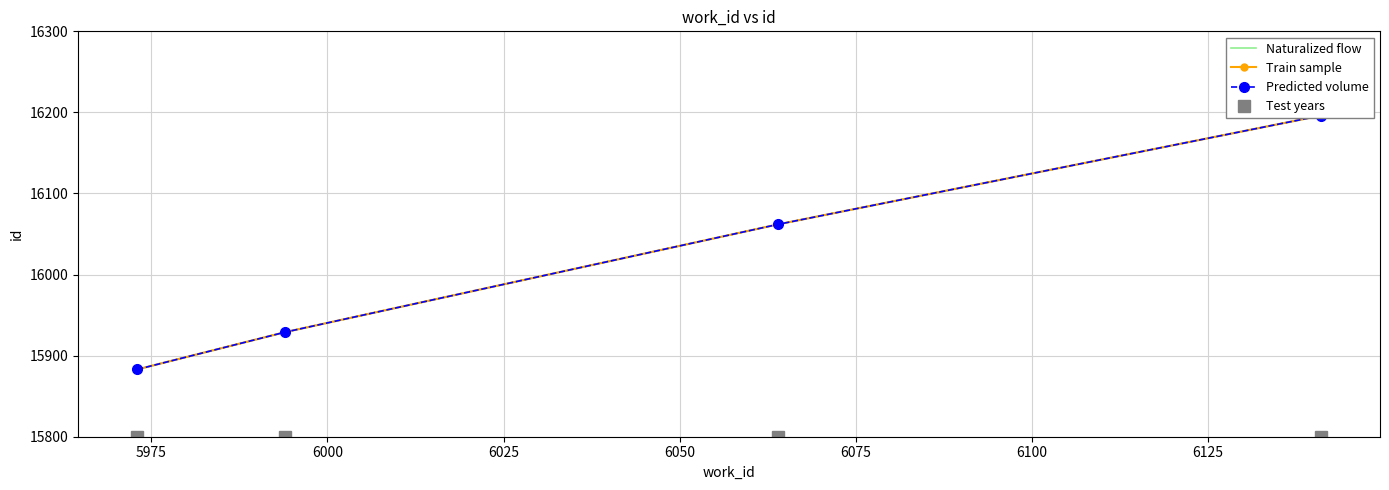

How many data points in Train sample are less than 16062?

2